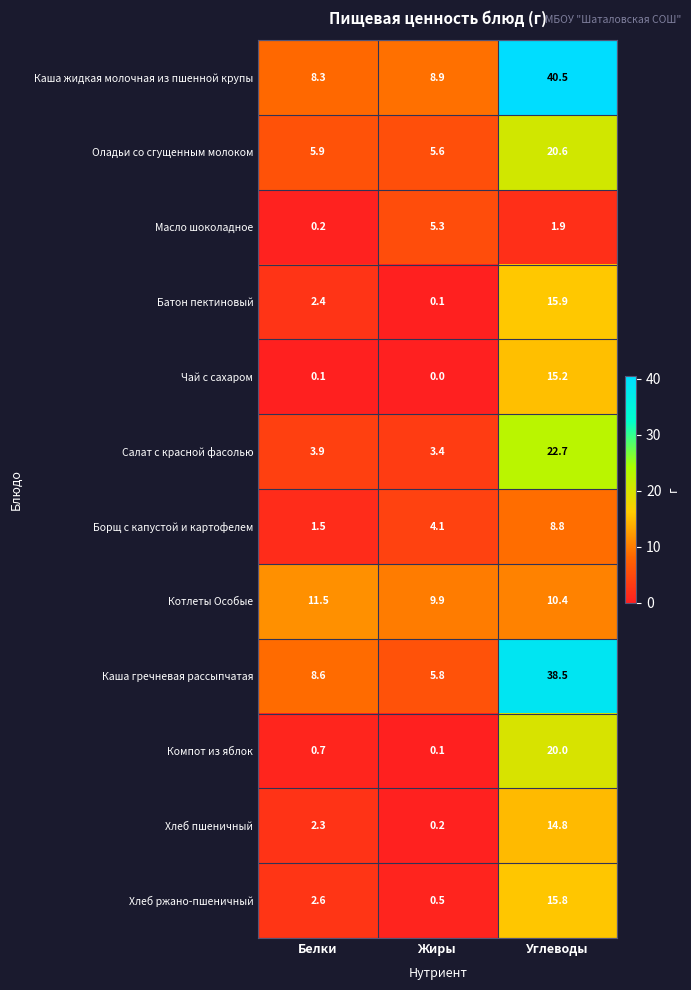

Which label corresponds to the smallest value in the chart?

Жиры